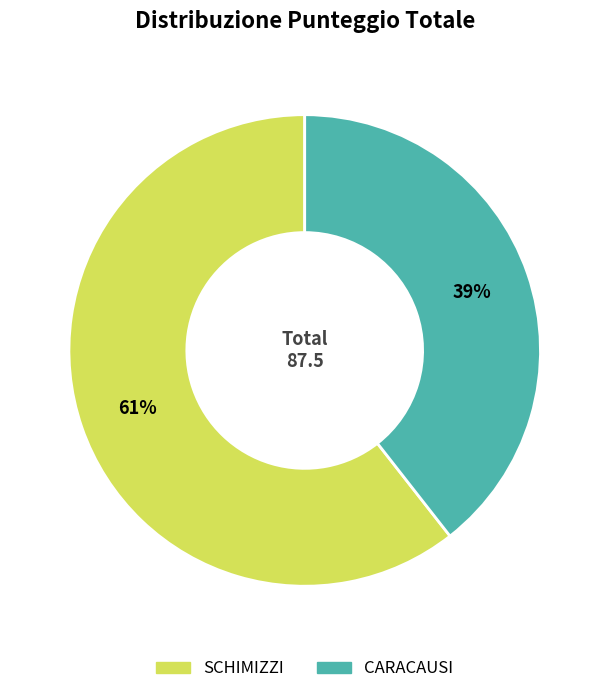

To the nearest percent, what is the average slice percentage?

50%